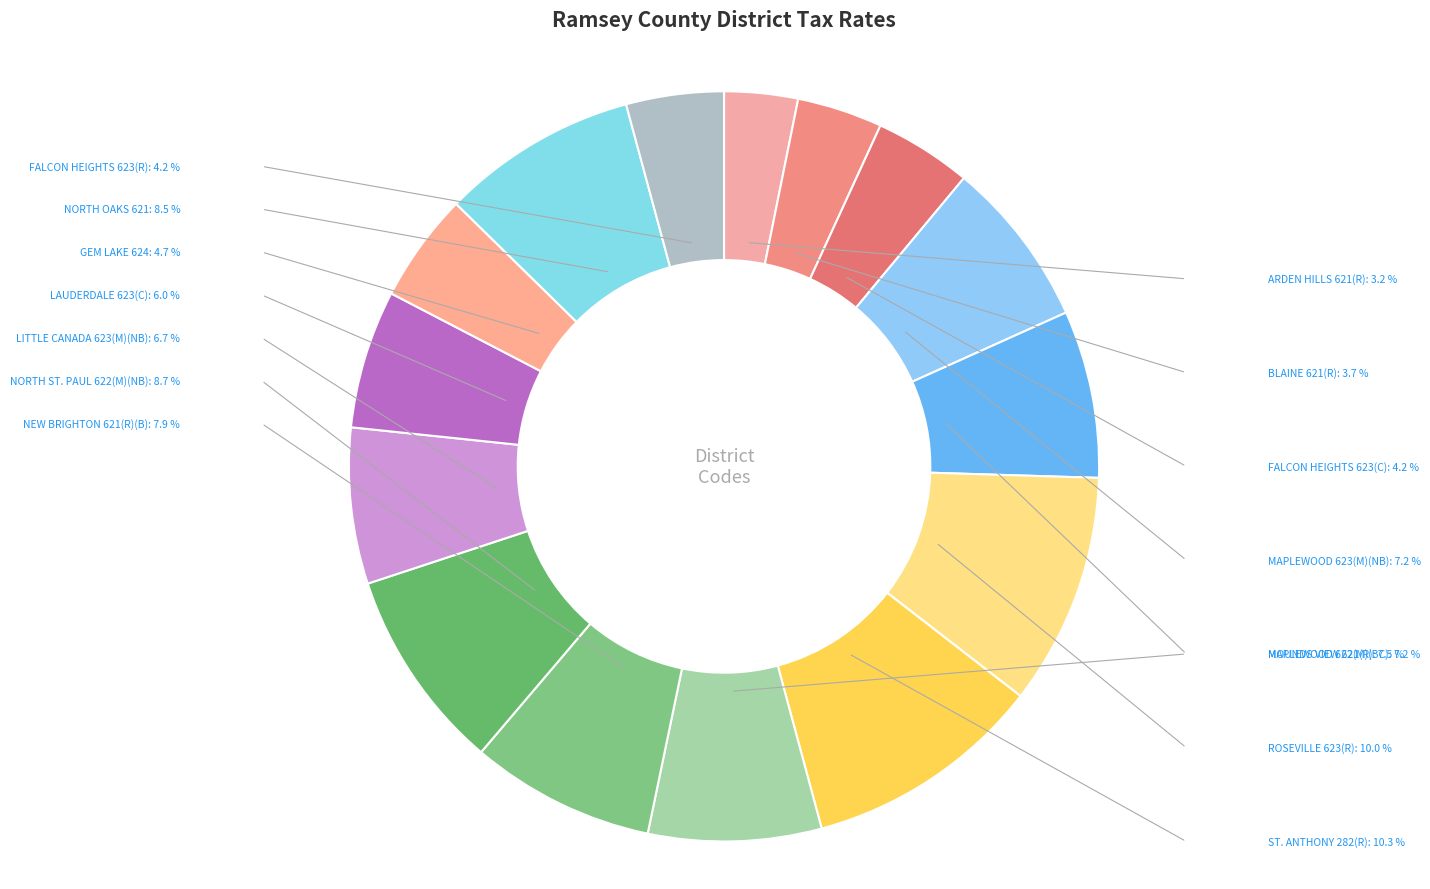

Do LITTLE CANADA 623(M)(NB) and FALCON HEIGHTS 623(R) together represent more than half of the pie?

No